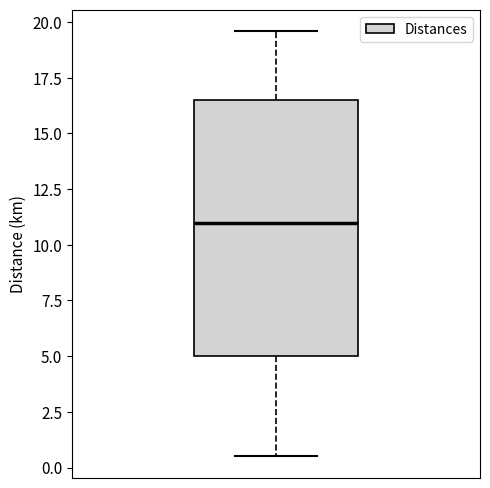

Where does the upper whisker of the box end on the y-axis? The values are not printed on the chart, so give them approximately, as read against the axis.

19.5